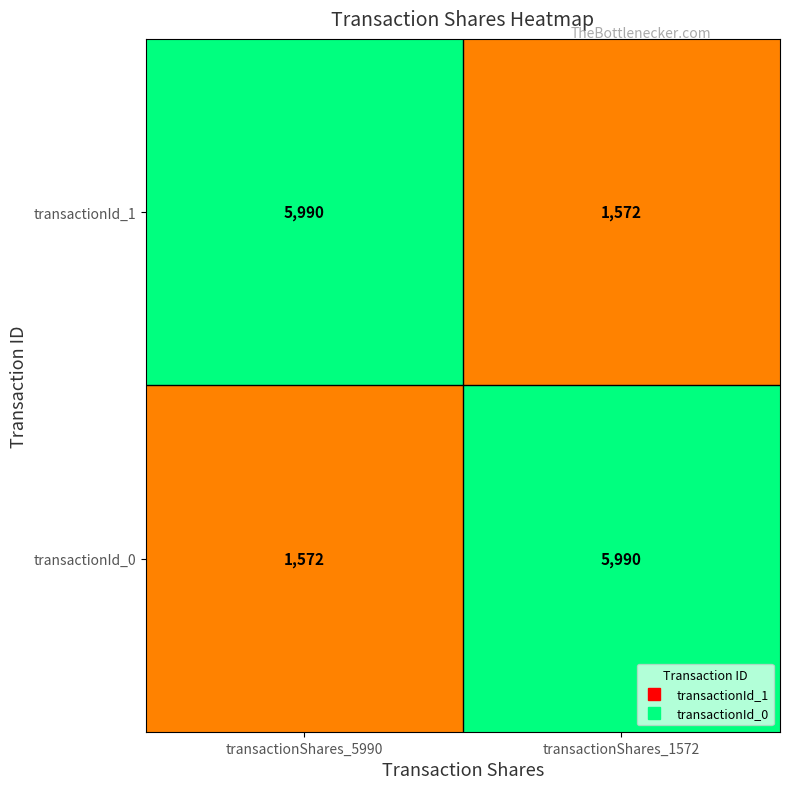

What is the difference between the transactionId_1 values at transactionShares_5990 and transactionShares_1572?

4418